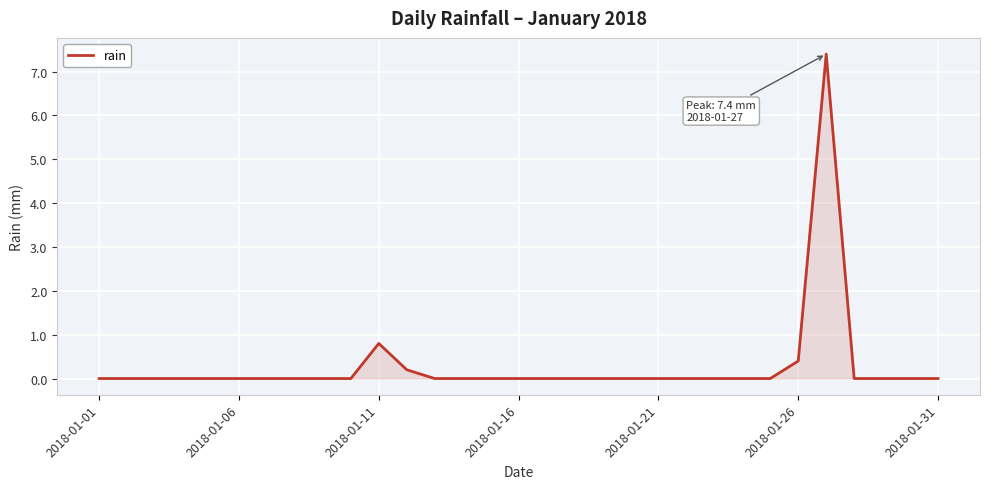

What is the difference between the maximum and minimum values?

7.4